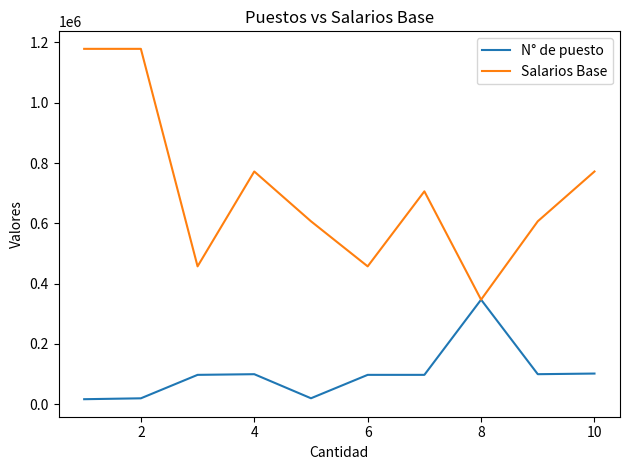

Which series has the largest total across all categories?

Salarios Base